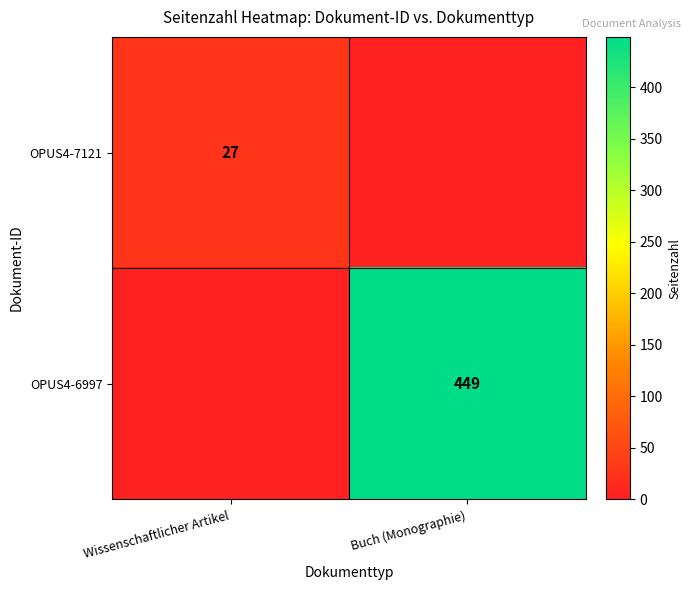

True or false: OPUS4-6997 has a value of 449 at Buch (Monographie).

True